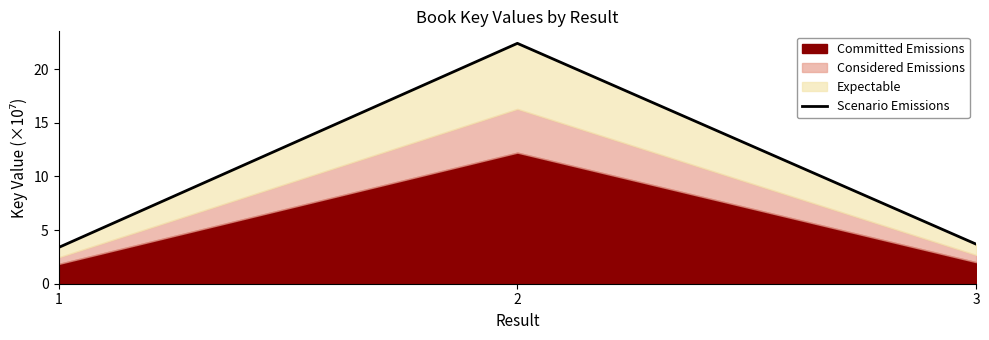

The value at 2 is 35.7. True or false?

False